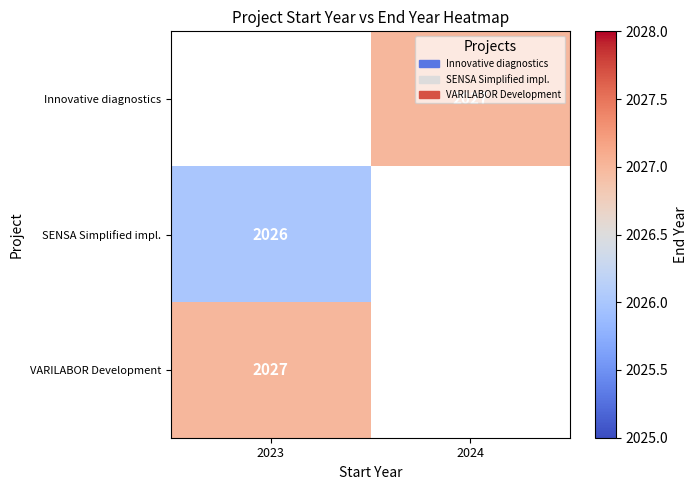

True or false: VARILABOR Development has a value of 1296 at 2023.

False